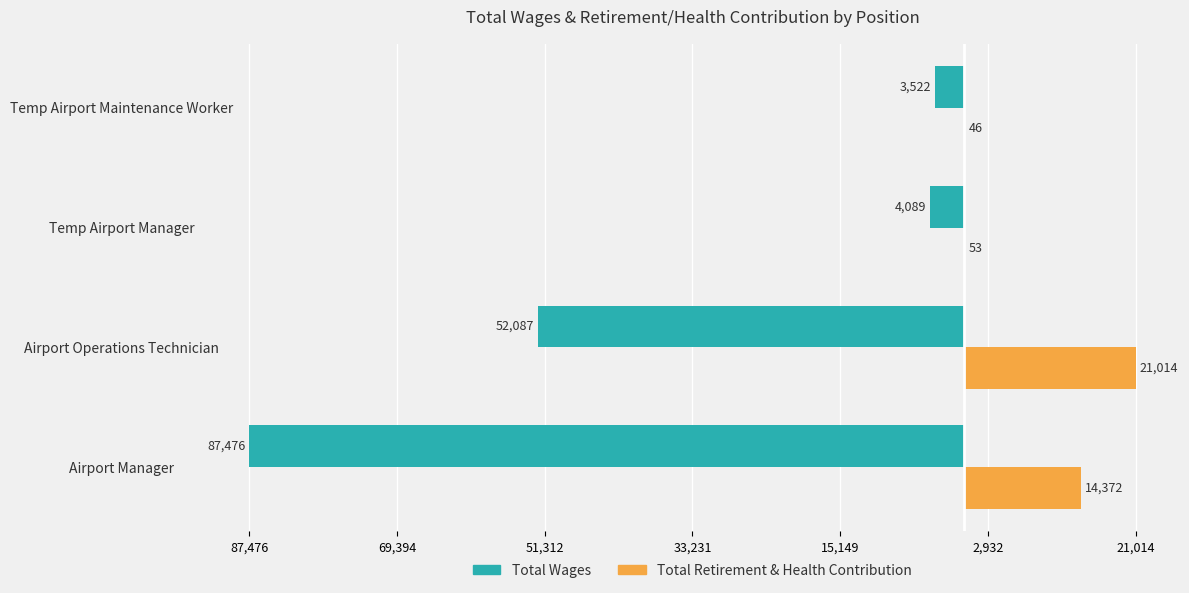

What are all the series names shown in the legend?

Total Wages, Total Retirement & Health Contribution